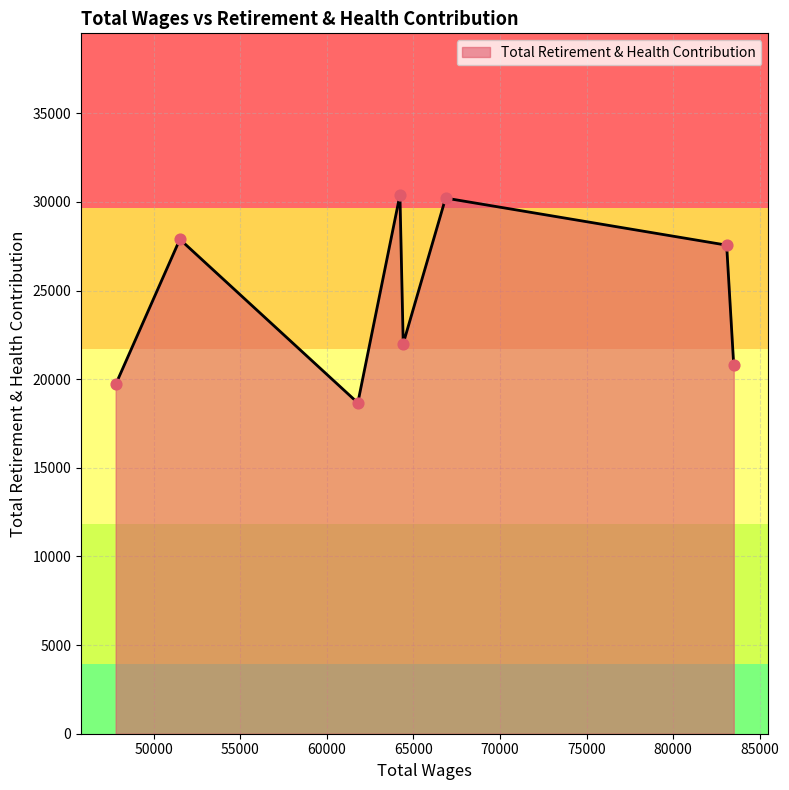

What is the maximum value shown in the chart?

30390